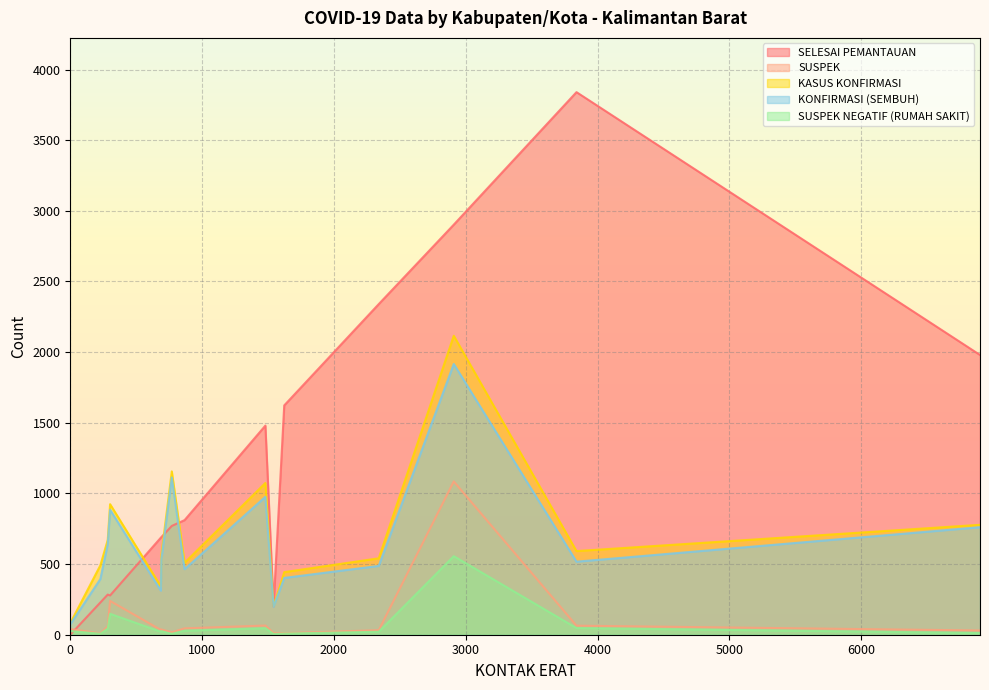

What is the maximum value for SUSPEK?

1085